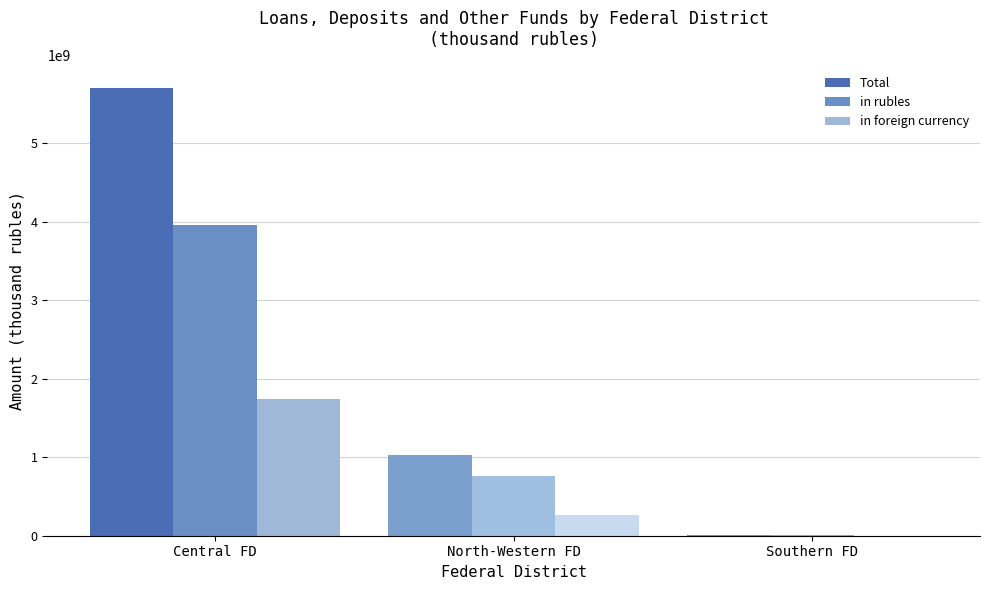

Read the in foreign currency value at North-Western FD.

269562401